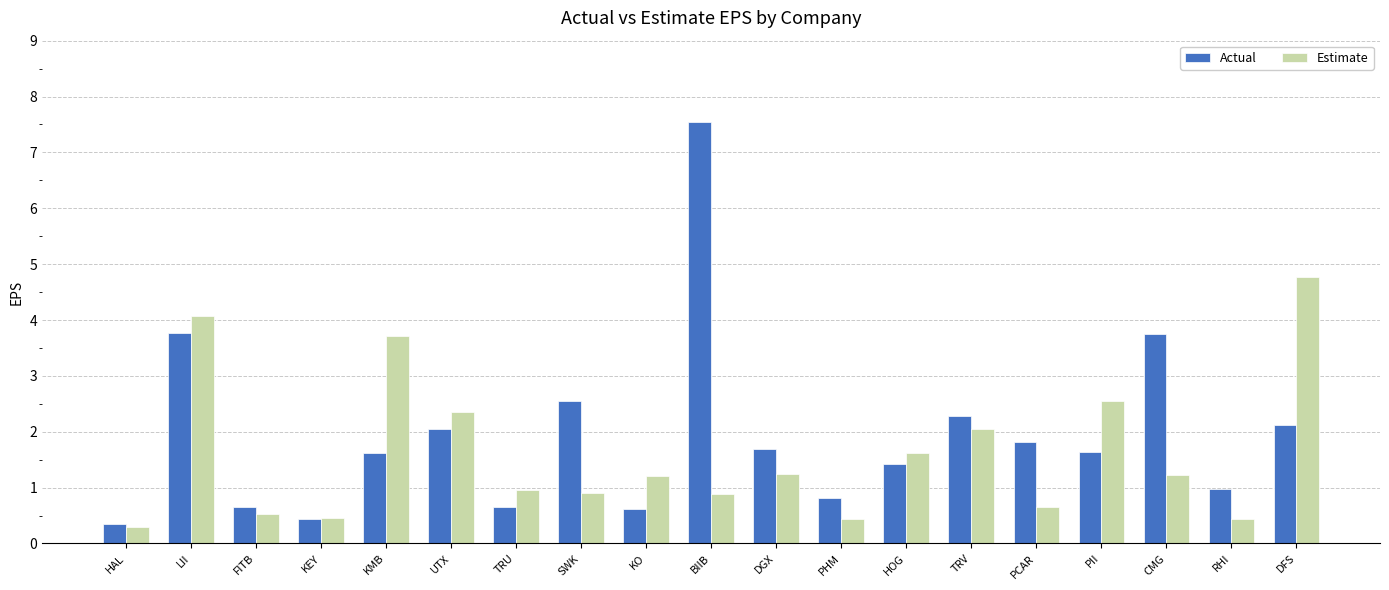

The value of Actual at KEY is 0.8. True or false?

False